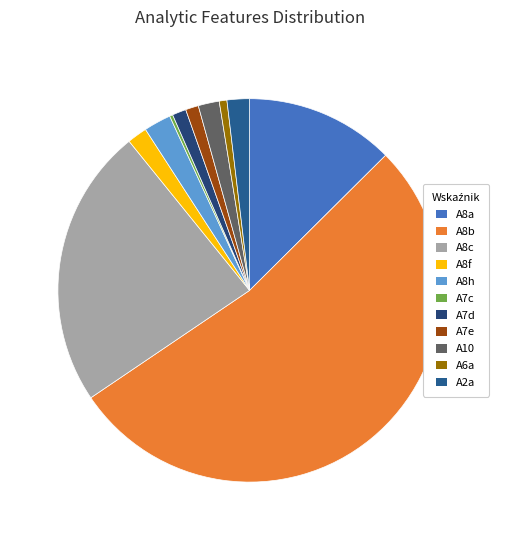

How many slices are in this pie chart?

11